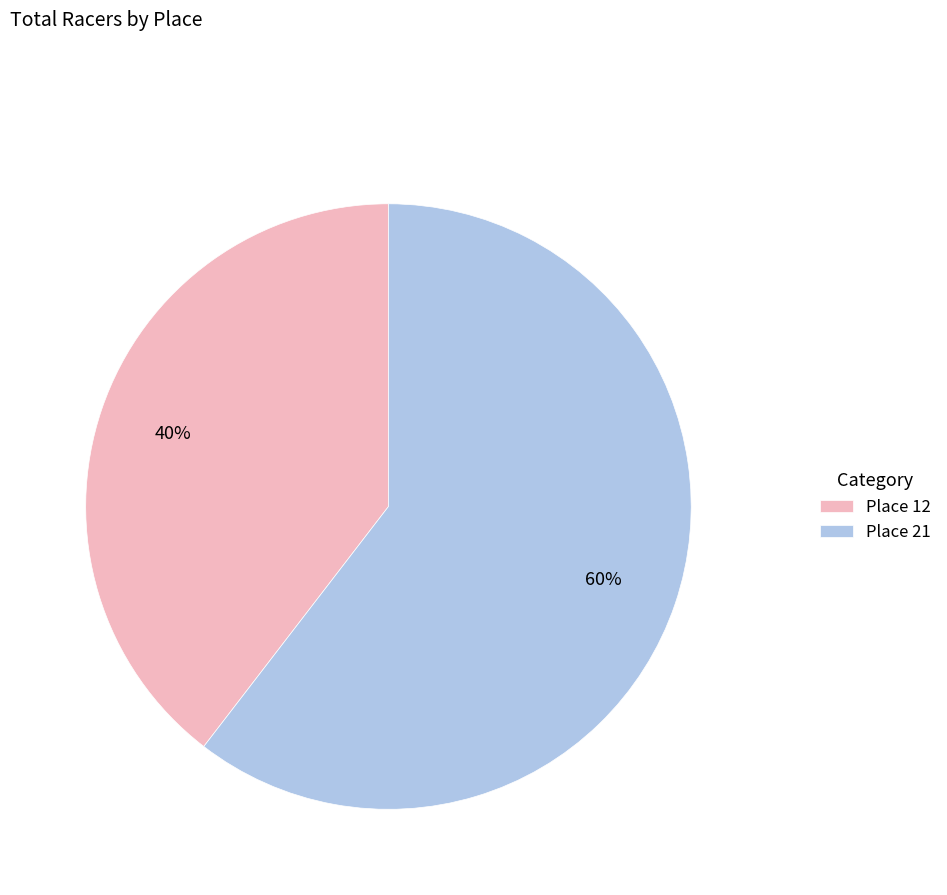

Which category has the smallest portion of the pie?

Place 12